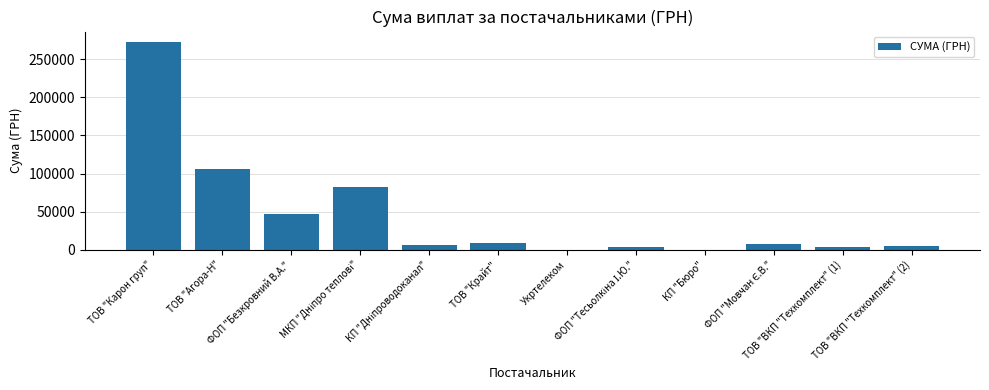

Count the number of data series in this chart.

1